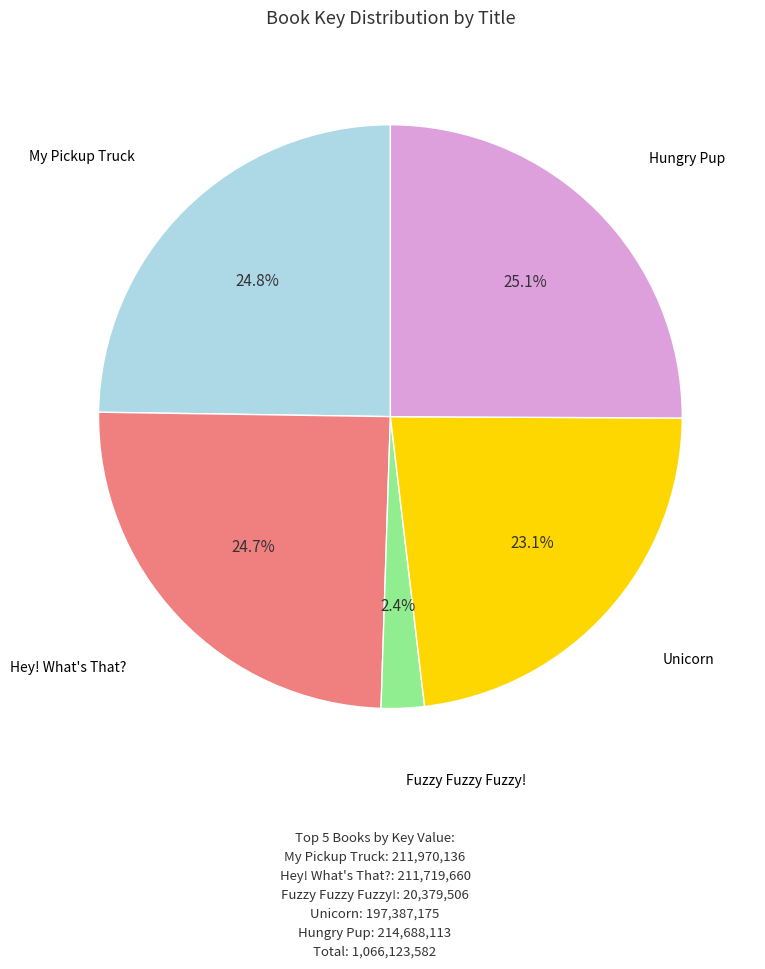

To the nearest percent, what is the difference between the largest and smallest slice percentages?

23%